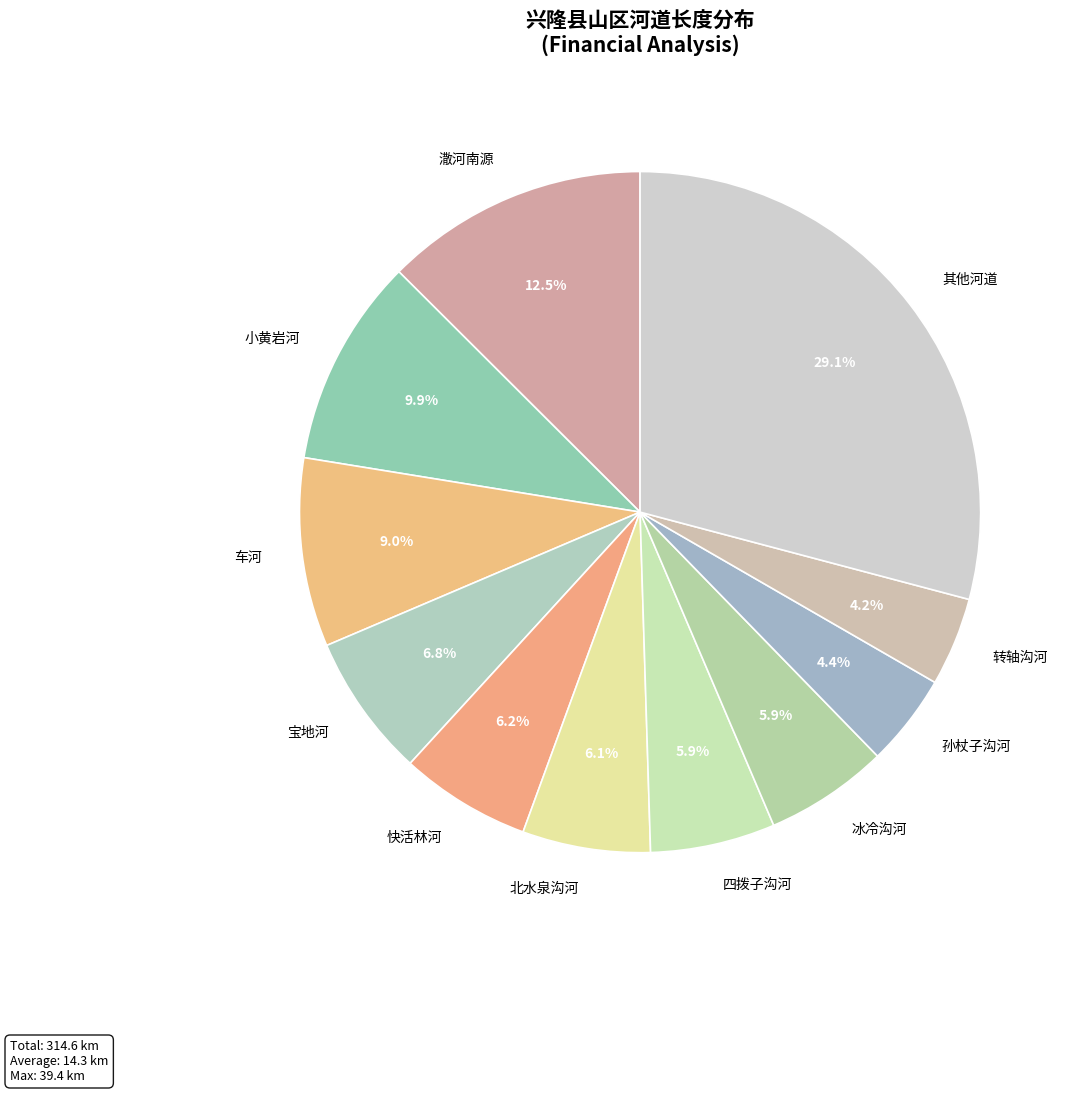

The 快活林河 slice represents 6% of the pie. True or false?

True